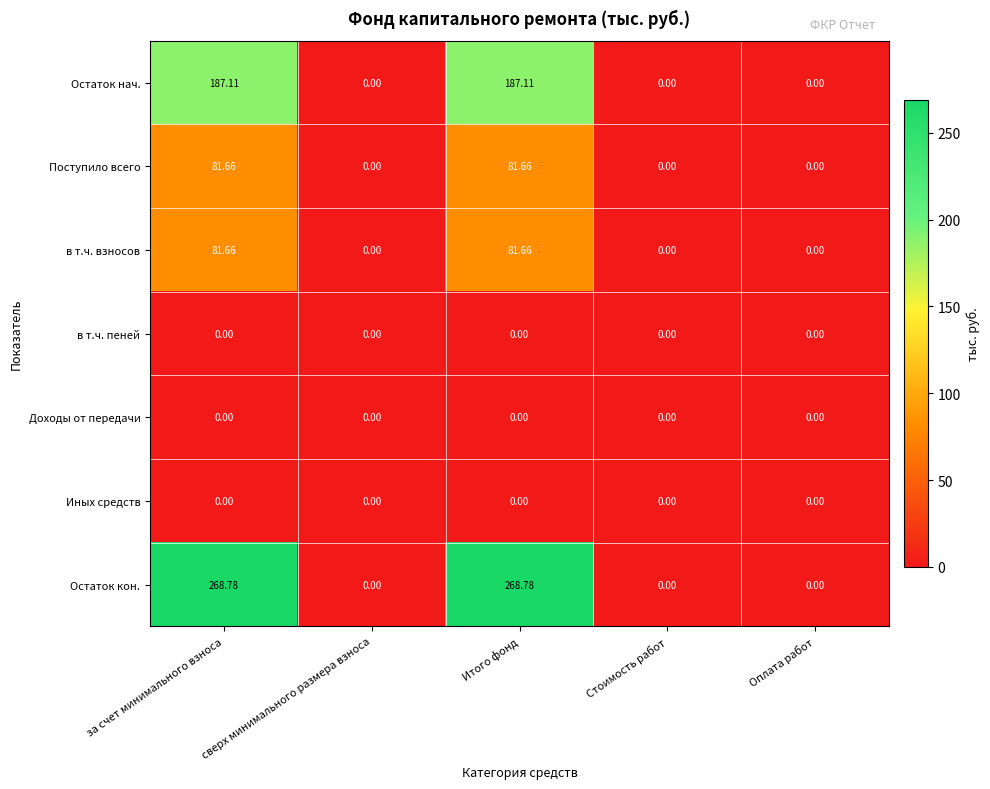

Which series changed the most between за счет минимального взноса and сверх минимального размера взноса?

Остаток кон.